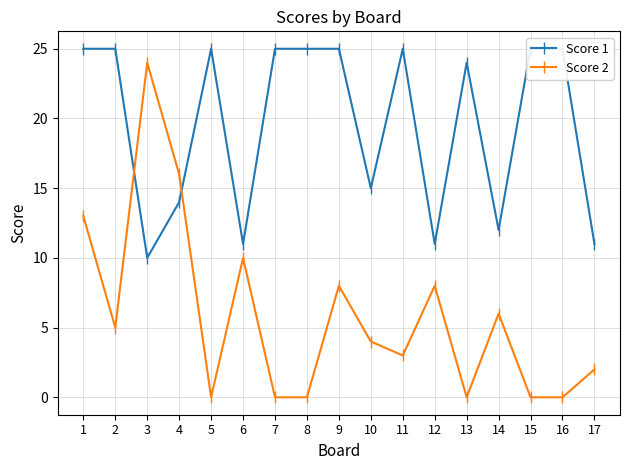

Rank the series at 16 from highest to lowest value.

Score 1, Score 2